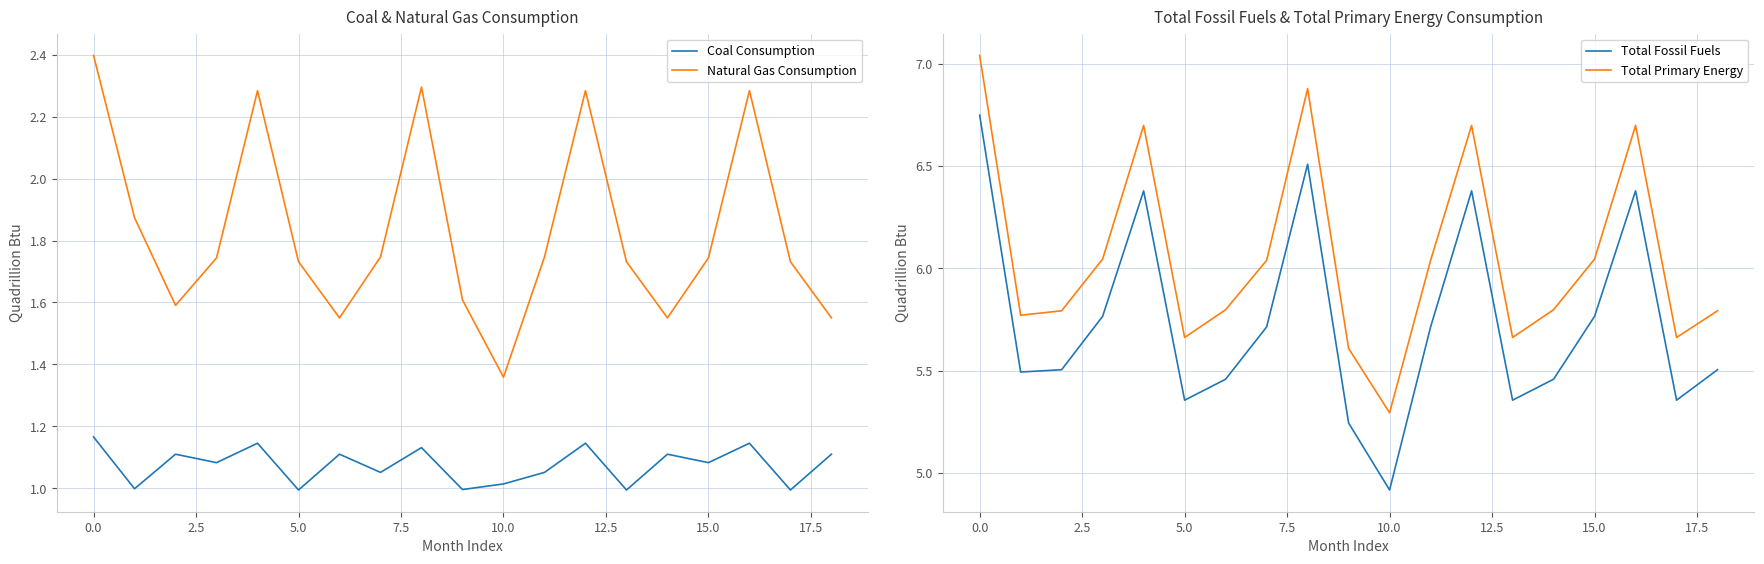

True or false: Natural Gas Consumption and Total Primary Energy intersect in this chart.

False